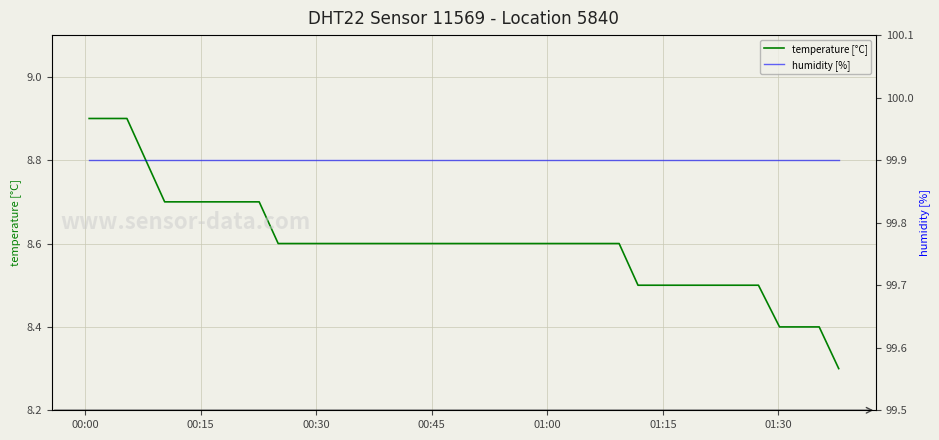

True or false: temperature [°C] and humidity [%] intersect in this chart.

False